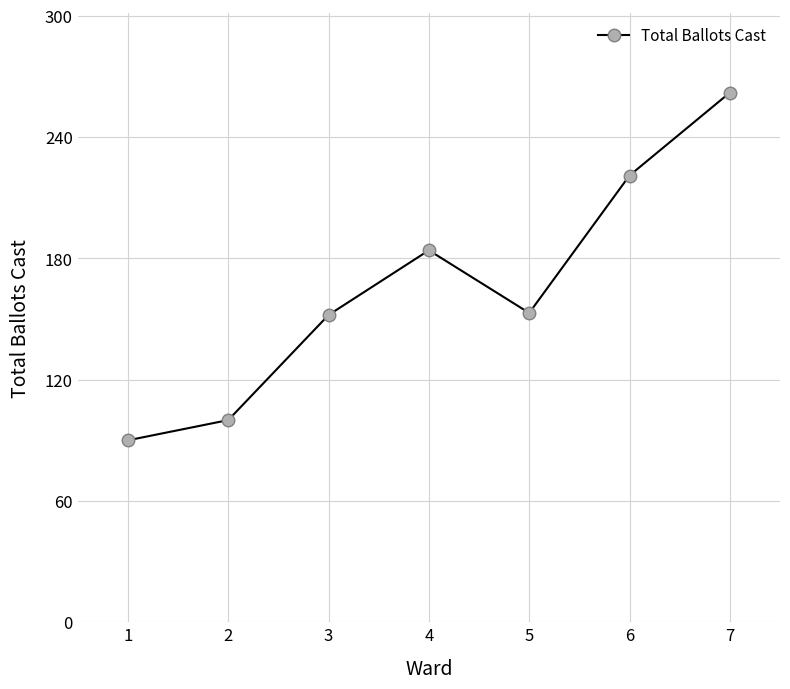

The value at 1 is 151. True or false?

False